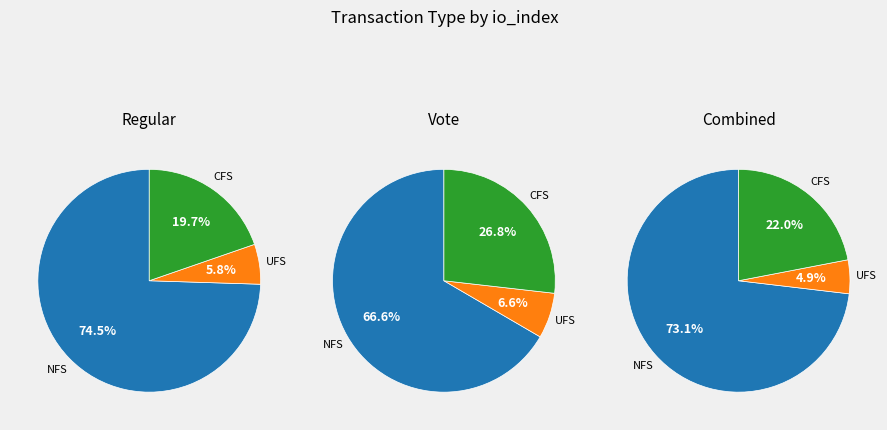

The io_index slice represents 68% of the pie. True or false?

False